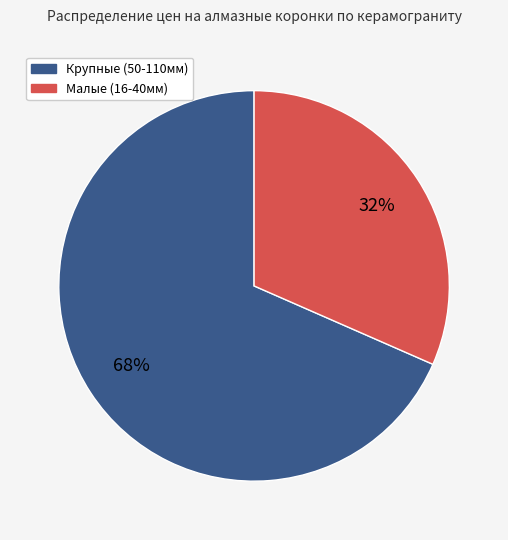

Is there a majority slice in this chart?

Yes